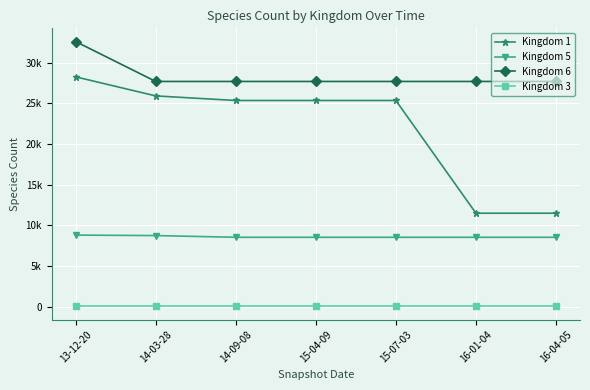

What is the total value across all series at 16-01-04?

47802